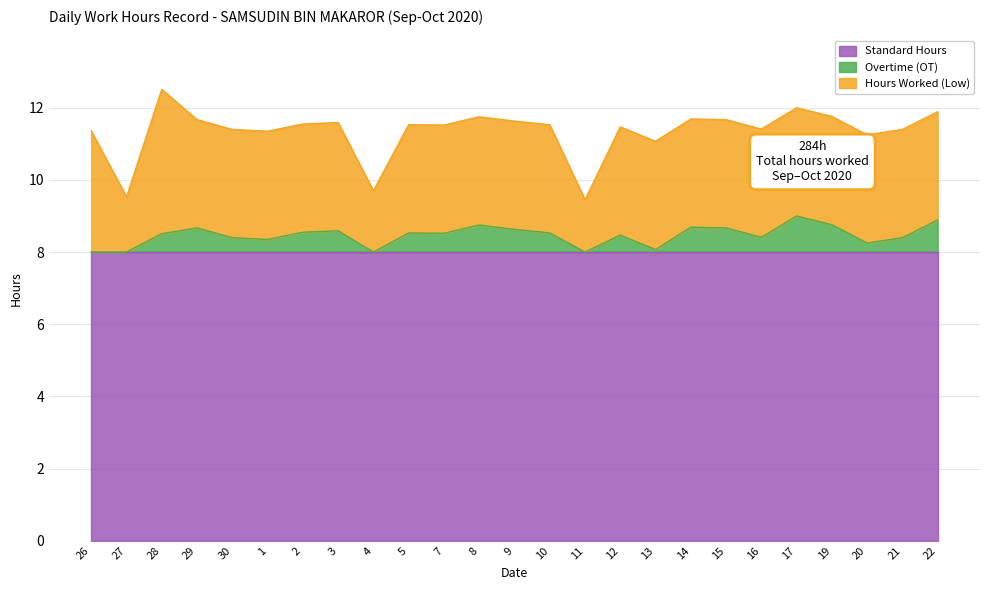

The value of Standard Hours at 10 is 8.0. True or false?

True